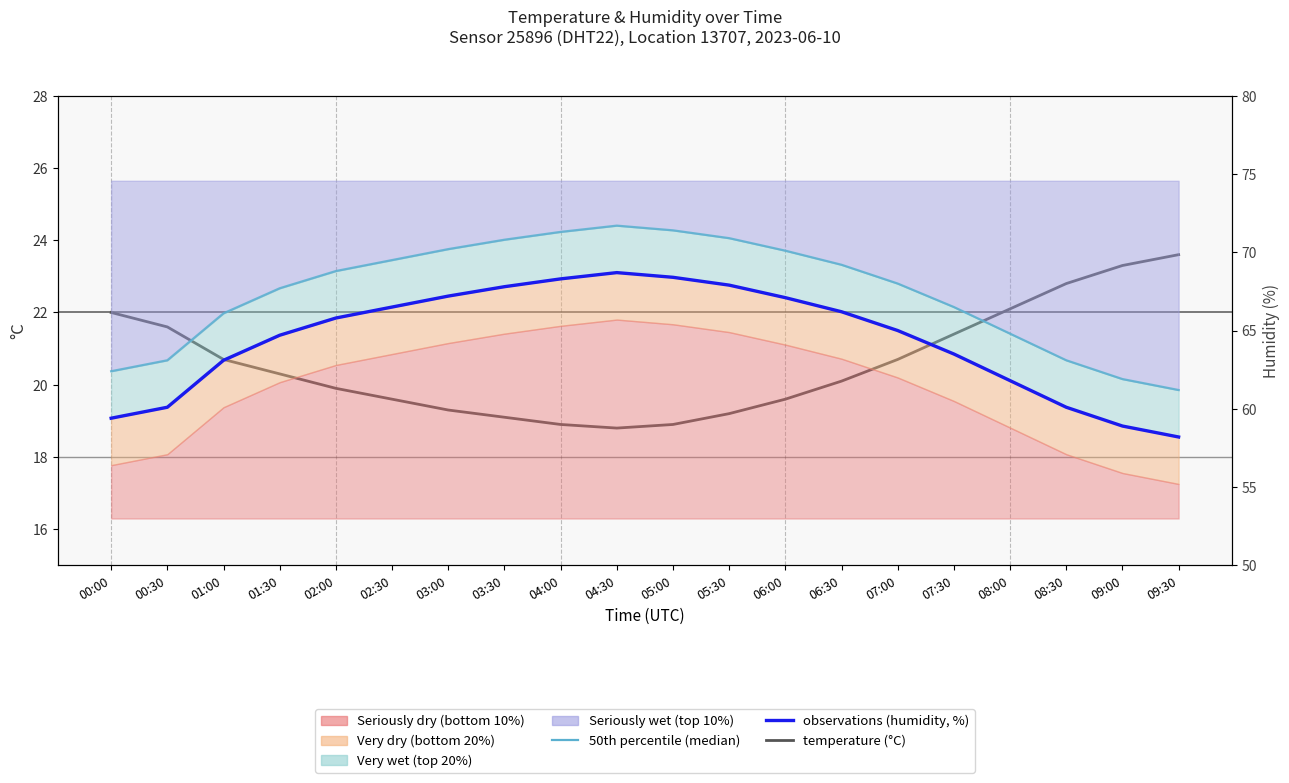

What is the smallest value displayed?

18.8